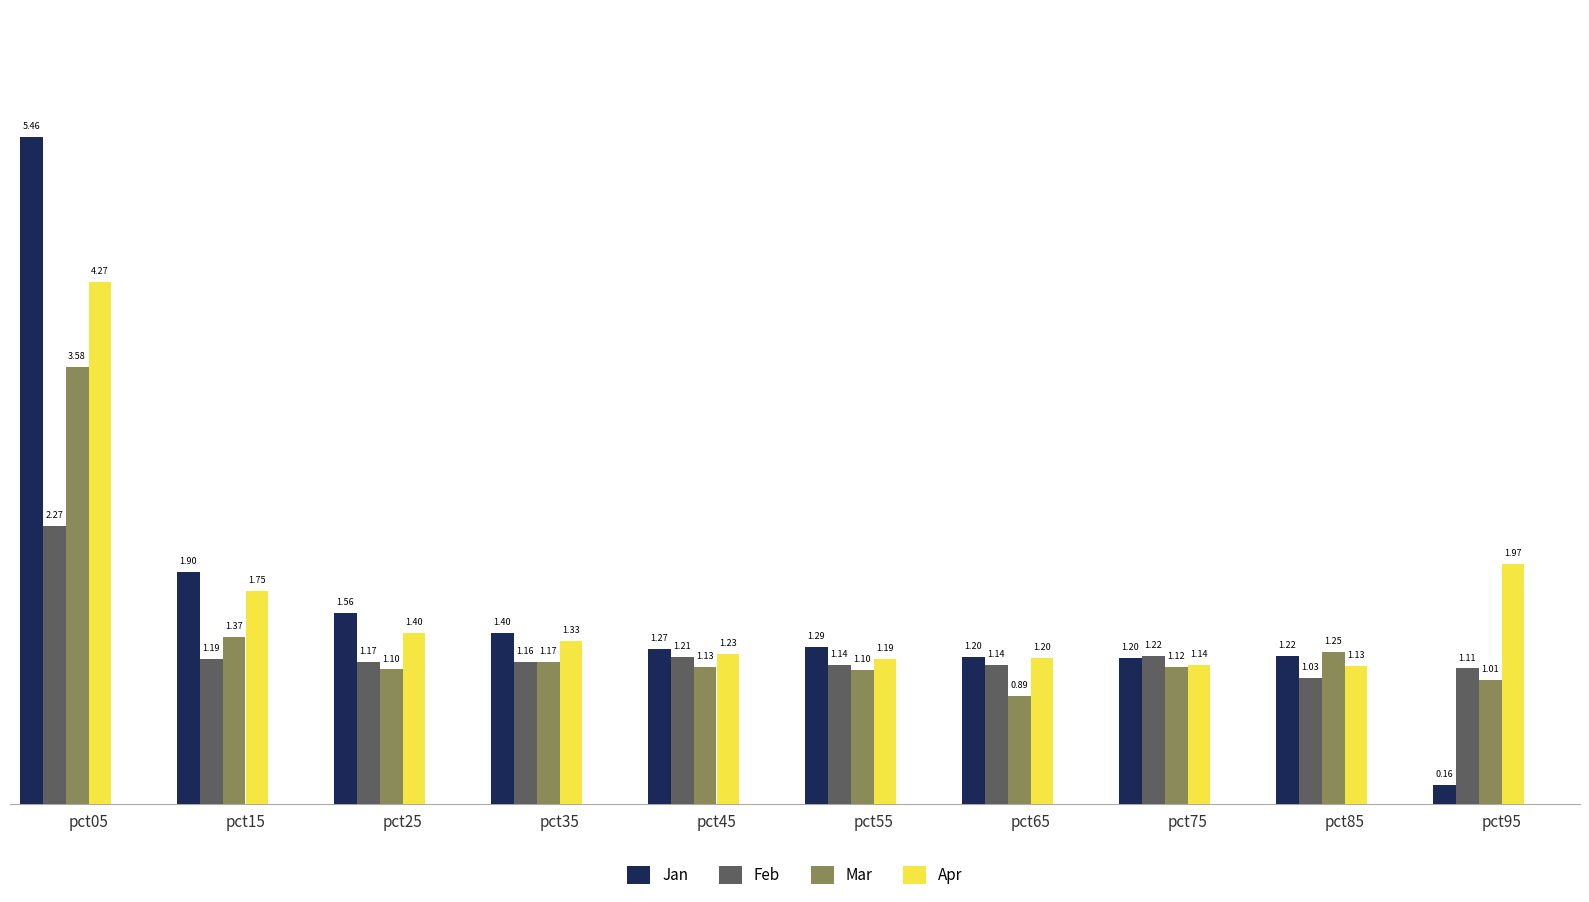

Does the chart contain any negative values?

No